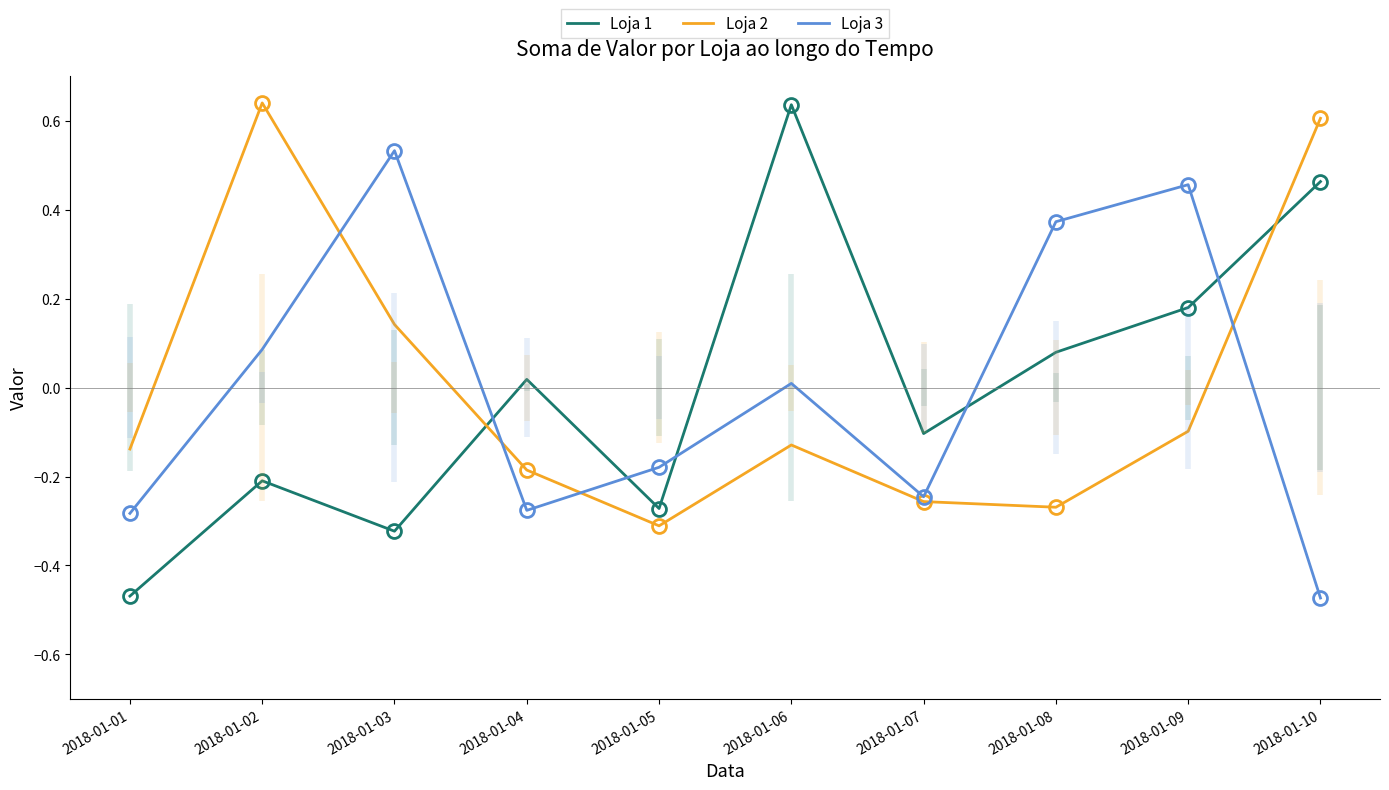

What is the difference between the maximum and minimum values in the Loja 2 series?

1.0